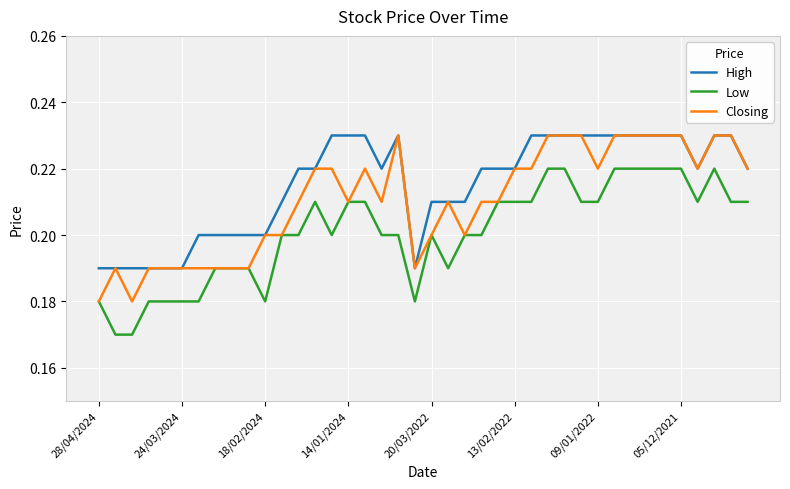

How many High values are between 0 and 1?

40